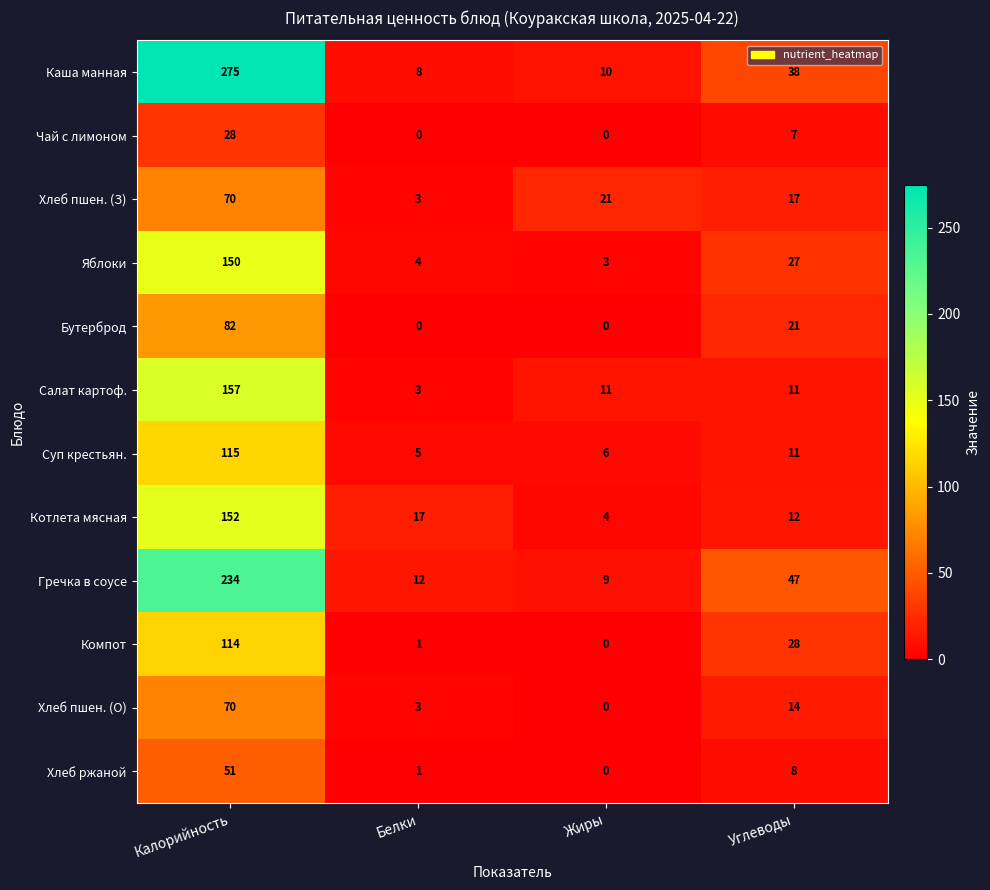

What is the sum of the Компот values at Белки and Калорийность?

115